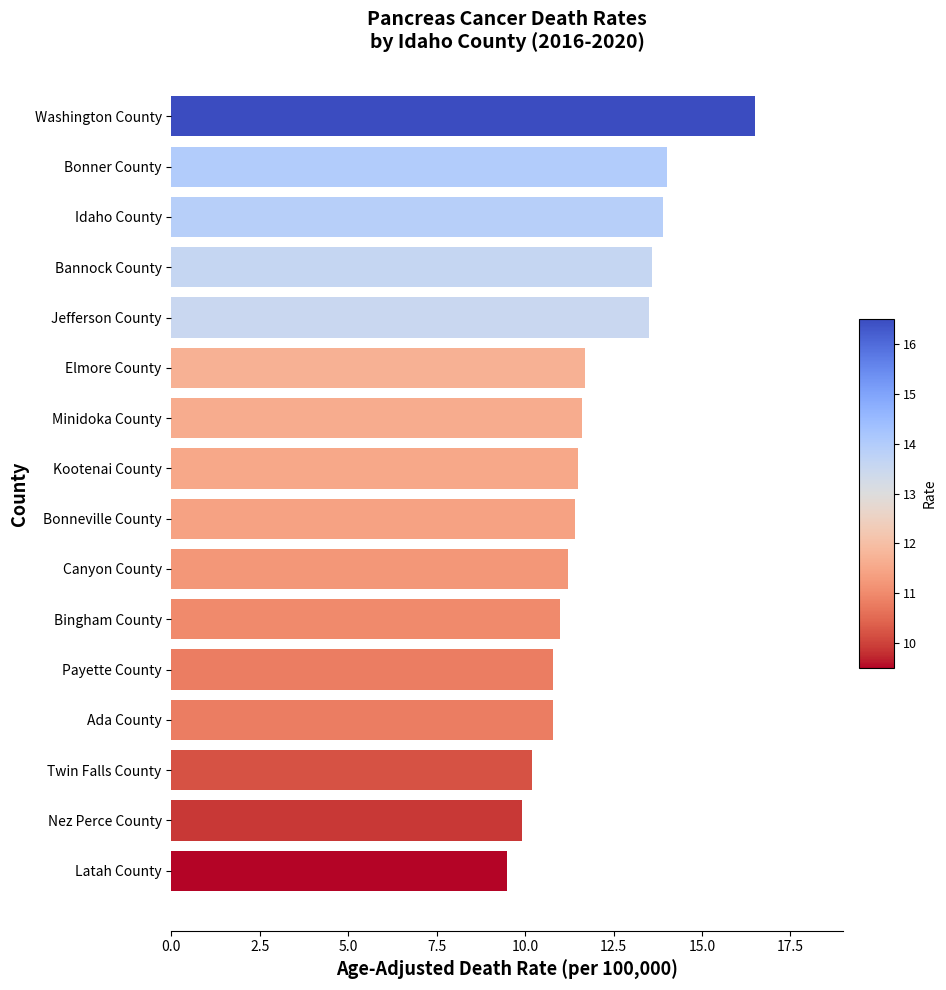

The chart shows a value of 11.2 at Canyon County. True or false?

True